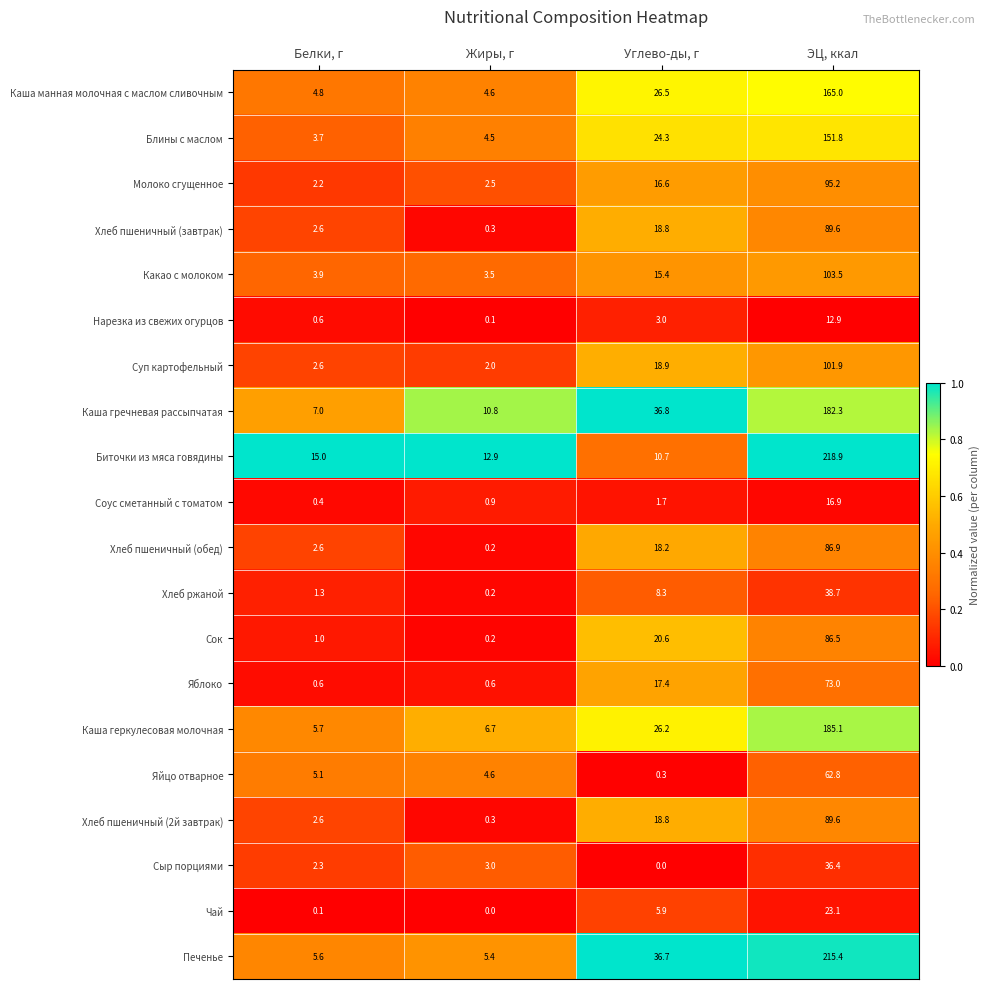

What is the maximum value shown in the chart?

218.9